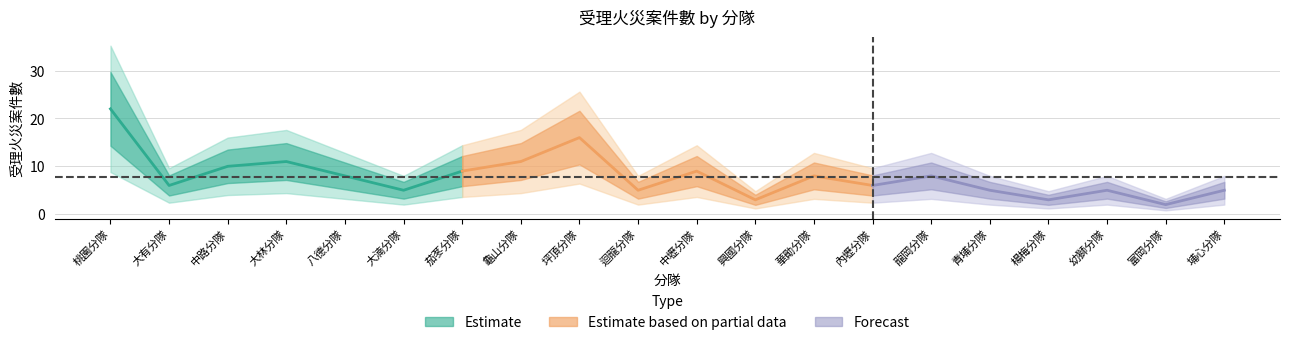

The value at 大林分隊 is 11. True or false?

True